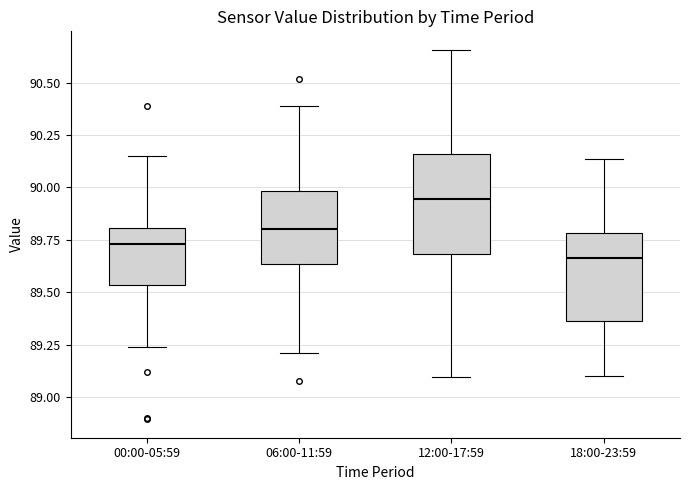

Reading left to right, read every box against the y-axis: the position of its median line, the range the box covers, and the ends of its whiskers. The values are not printed on the chart, so give them approximately, as read against the axis.

00:00-05:59: median 89.75, box 89.55 to 89.80, whiskers 89.25 to 90.15
06:00-11:59: median 89.80, box 89.65 to 90.00, whiskers 89.20 to 90.40
12:00-17:59: median 89.95, box 89.70 to 90.15, whiskers 89.10 to 90.65
18:00-23:59: median 89.65, box 89.35 to 89.80, whiskers 89.10 to 90.15